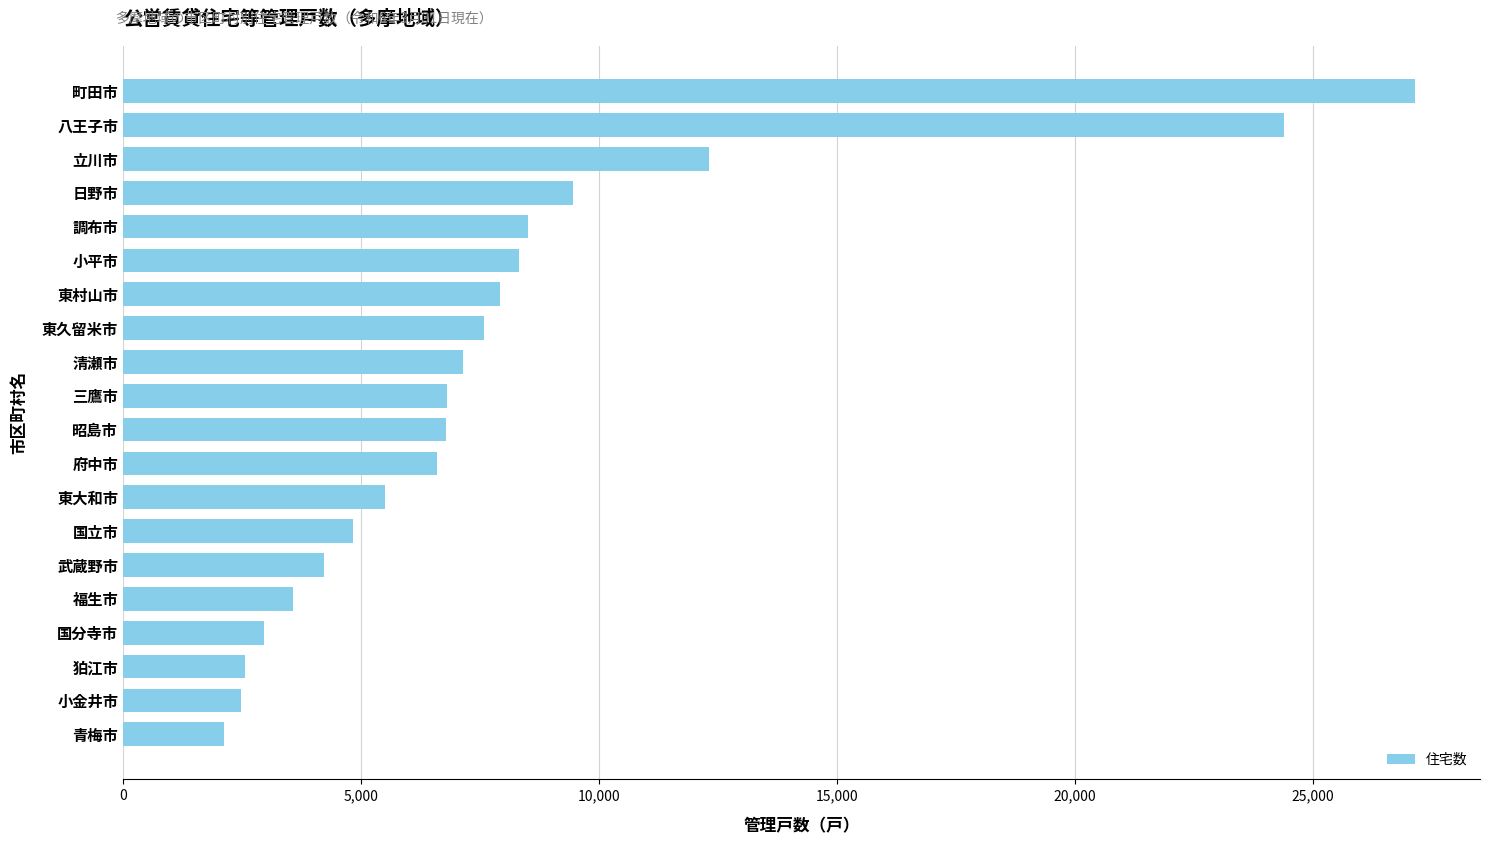

The chart shows a value of 35528 at 町田市. True or false?

False